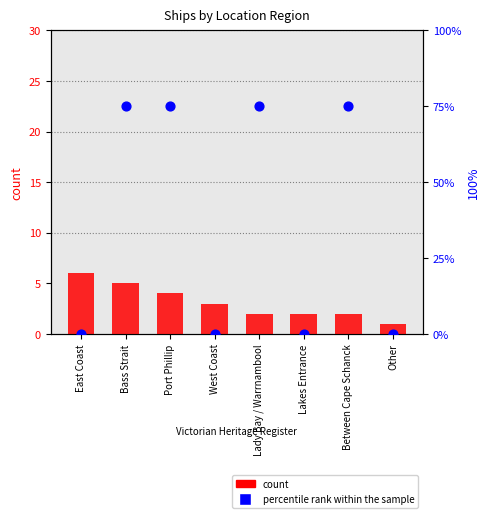

What is the total value across all series at West Coast?

3